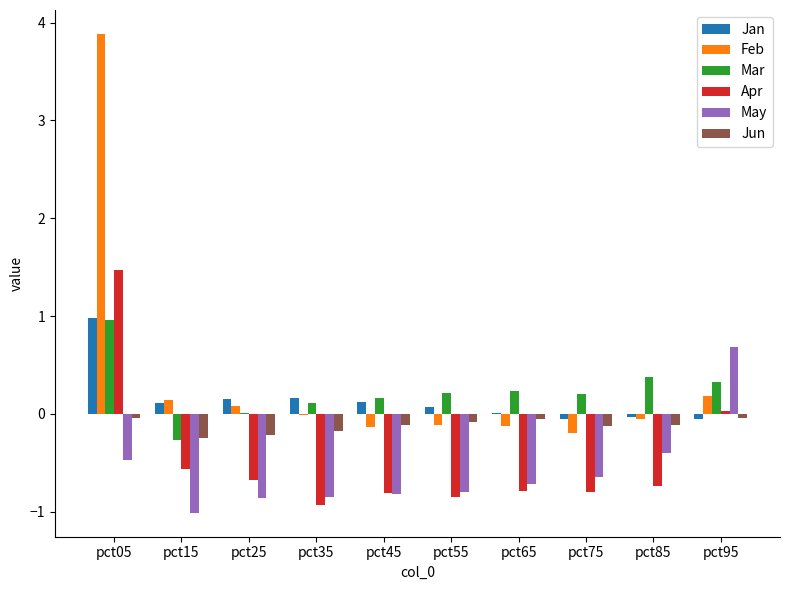

Is the value of Jun at pct15 greater than the value of Jan at pct15?

No